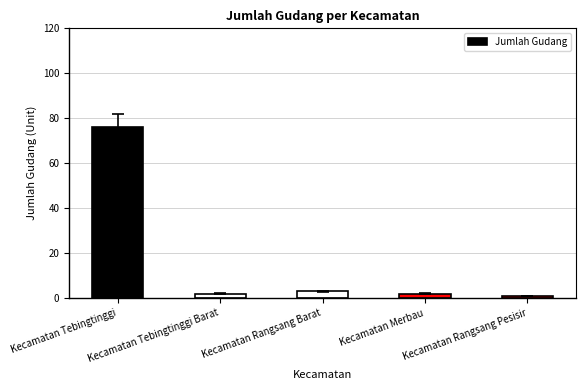

What position from the right is Kecamatan Tebingtinggi Barat?

4